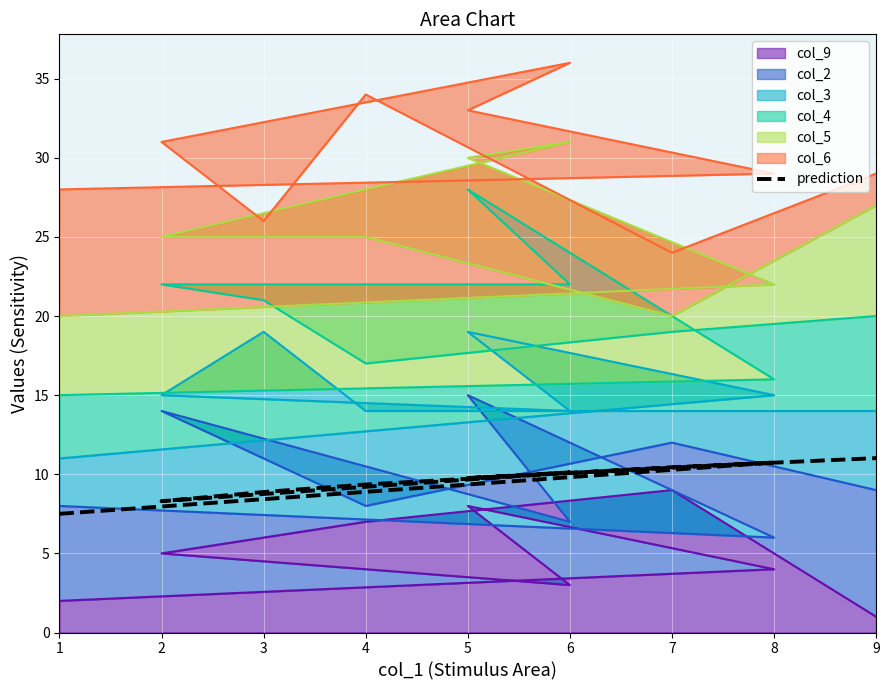

How many interior local valleys (lower than both neighbors) does the data have?

2